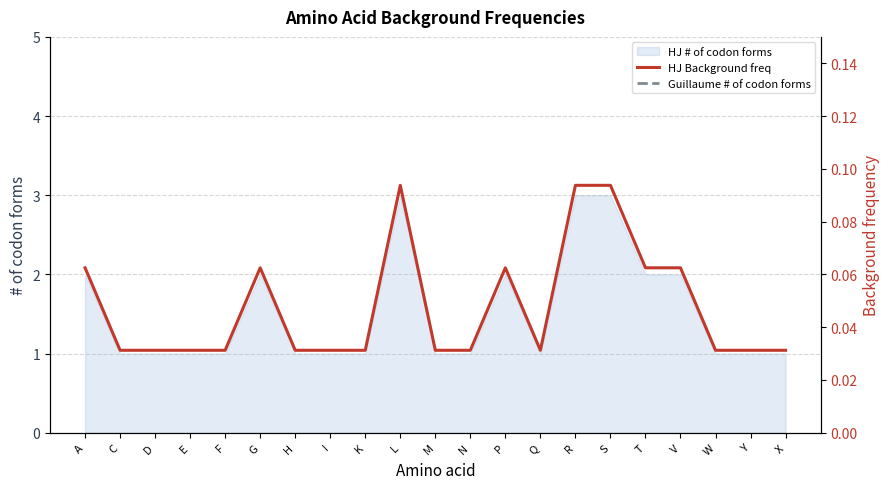

Count the Guillaume # of codon forms values in the range 1 to 2.

18